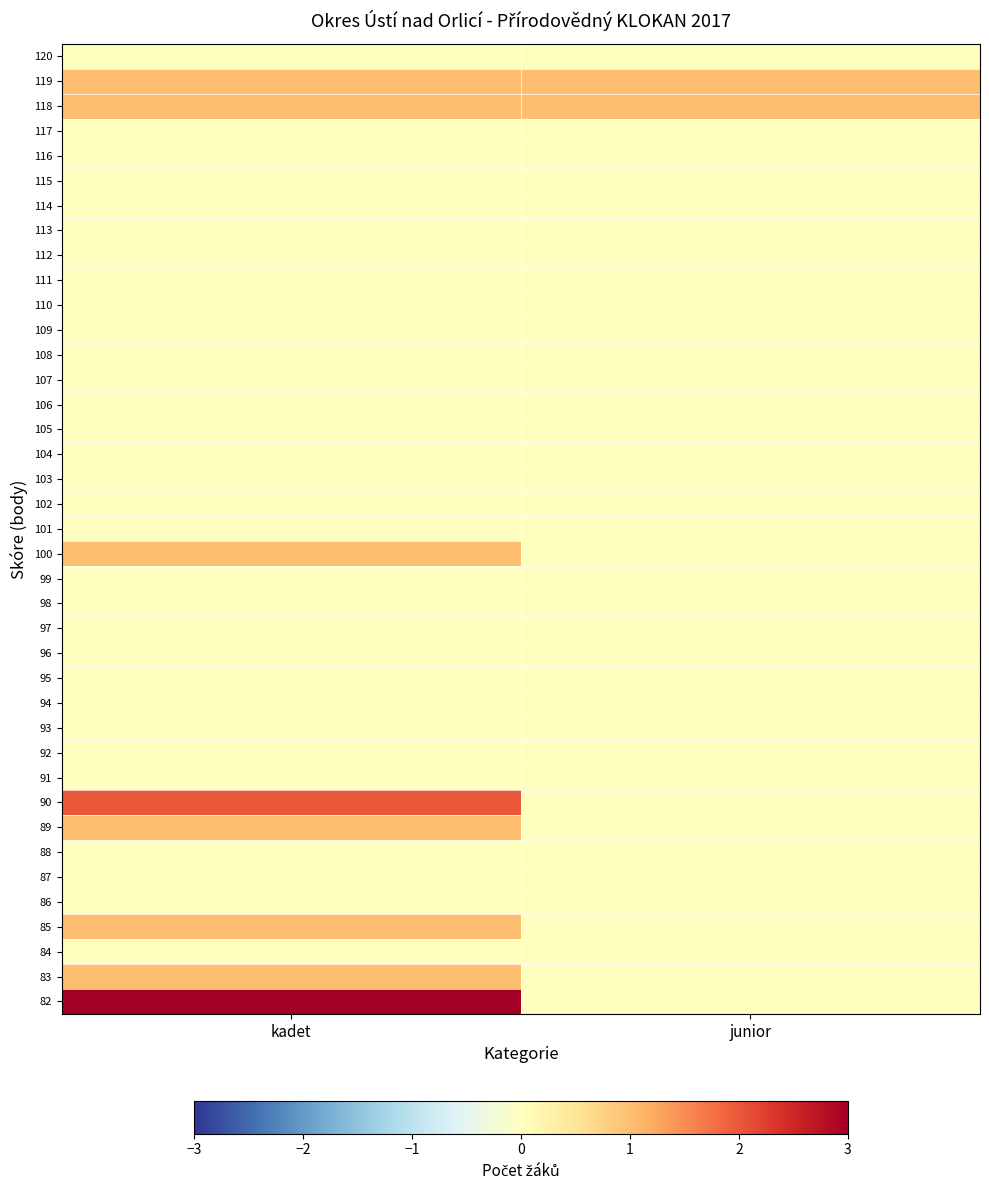

Reading left to right, what are all the values shown in this chart?

120: kadet=0	junior=0
119: kadet=1	junior=1
118: kadet=1	junior=1
117: kadet=0	junior=0
116: kadet=0	junior=0
115: kadet=0	junior=0
114: kadet=0	junior=0
113: kadet=0	junior=0
112: kadet=0	junior=0
111: kadet=0	junior=0
110: kadet=0	junior=0
109: kadet=0	junior=0
108: kadet=0	junior=0
107: kadet=0	junior=0
106: kadet=0	junior=0
105: kadet=0	junior=0
104: kadet=0	junior=0
103: kadet=0	junior=0
102: kadet=0	junior=0
101: kadet=0	junior=0
100: kadet=1	junior=0
99: kadet=0	junior=0
98: kadet=0	junior=0
97: kadet=0	junior=0
96: kadet=0	junior=0
95: kadet=0	junior=0
94: kadet=0	junior=0
93: kadet=0	junior=0
92: kadet=0	junior=0
91: kadet=0	junior=0
90: kadet=2	junior=0
89: kadet=1	junior=0
88: kadet=0	junior=0
87: kadet=0	junior=0
86: kadet=0	junior=0
85: kadet=1	junior=0
84: kadet=0	junior=0
83: kadet=1	junior=0
82: kadet=3	junior=0